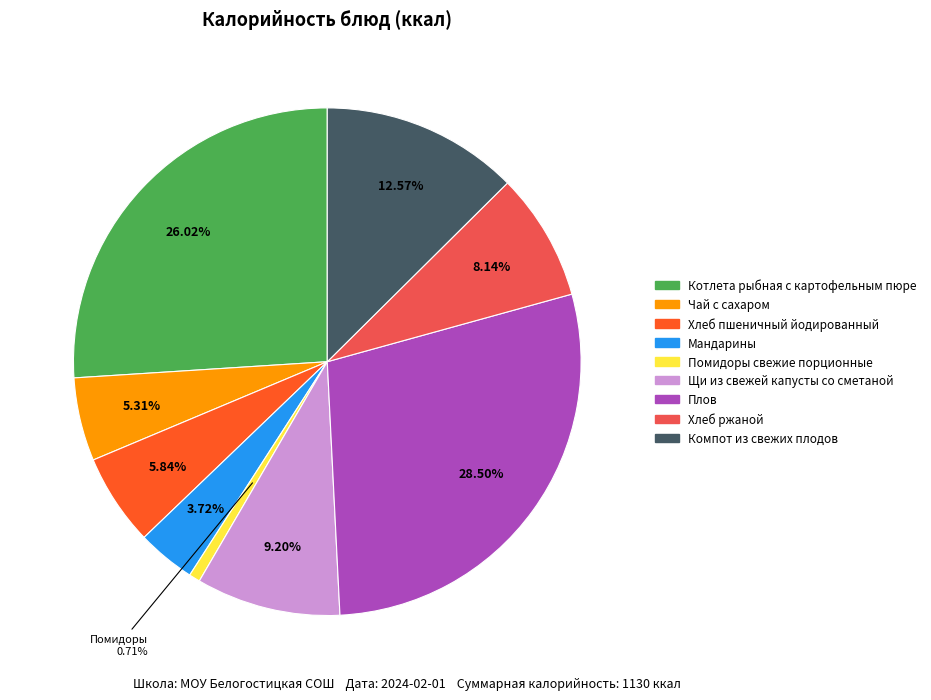

Is there a majority slice in this chart?

No